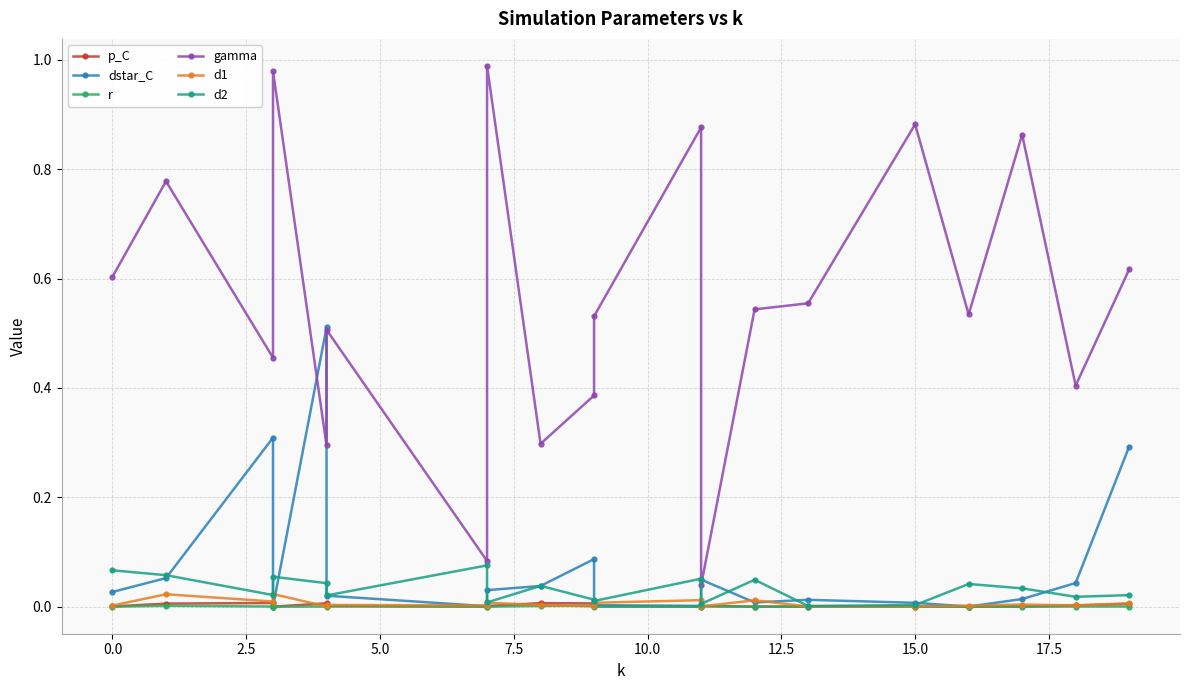

How many categories are shown in the chart?

20